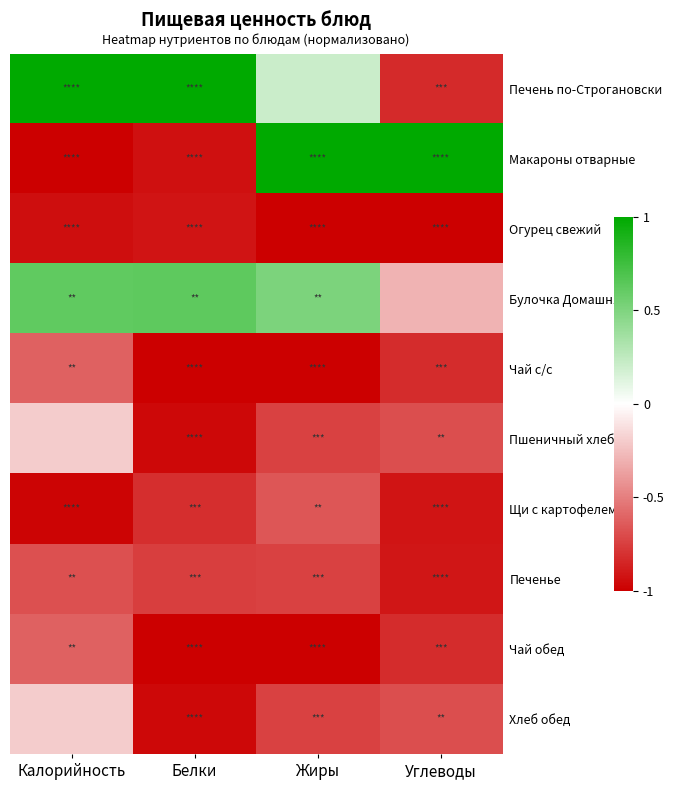

Reading left to right, transcribe all the data shown in this chart.

Печень по-Строгановски: Калорийность=1.0	Белки=1.0	Жиры=0.2	Углеводы=-0.8
Макароны отварные: Калорийность=-1.0	Белки=-0.9	Жиры=1.0	Углеводы=1.0
Огурец свежий: Калорийность=-0.9	Белки=-0.9	Жиры=-1.0	Углеводы=-1.0
Булочка Домашняя: Калорийность=0.6	Белки=0.6	Жиры=0.5	Углеводы=-0.3
Чай с/с: Калорийность=-0.6	Белки=-1.0	Жиры=-1.0	Углеводы=-0.8
Пшеничный хлеб: Калорийность=-0.2	Белки=-1.0	Жиры=-0.7	Углеводы=-0.7
Щи с картофелем: Калорийность=-1.0	Белки=-0.8	Жиры=-0.7	Углеводы=-0.9
Печенье: Калорийность=-0.7	Белки=-0.8	Жиры=-0.7	Углеводы=-0.9
Чай обед: Калорийность=-0.6	Белки=-1.0	Жиры=-1.0	Углеводы=-0.8
Хлеб обед: Калорийность=-0.2	Белки=-1.0	Жиры=-0.7	Углеводы=-0.7